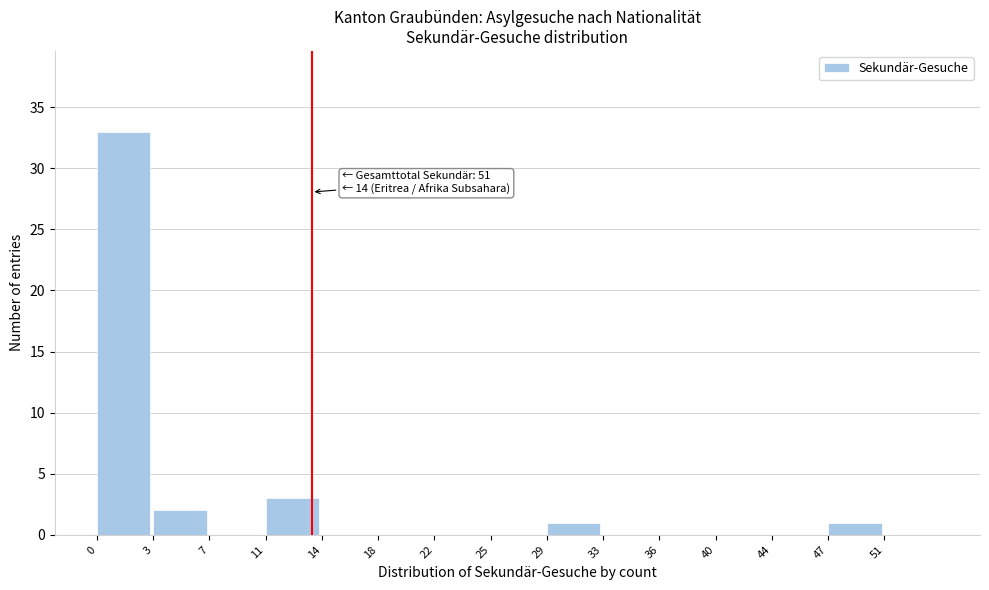

Reading left to right, list all the values displayed in this chart.

0=33	3=2	7=0	11=3	14=0	18=0	22=0	25=0	29=1	33=0	36=0	40=0	44=0	47=1	51=0